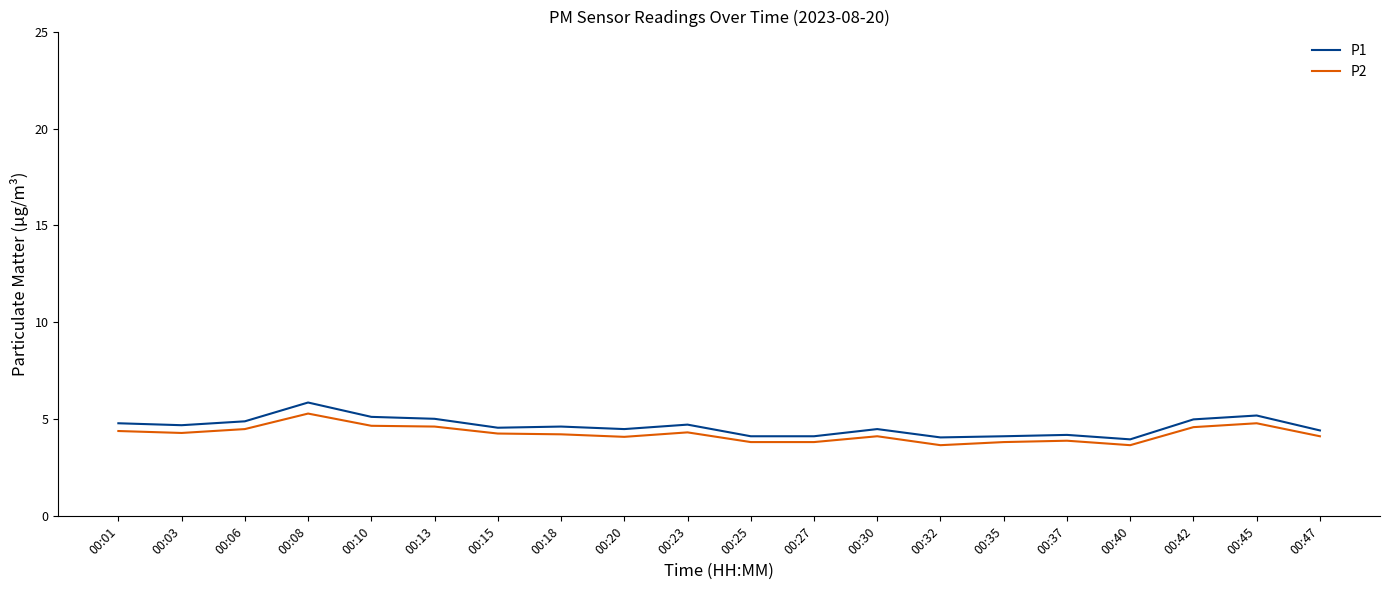

List the series in order of their overall mean, highest first.

P1, P2